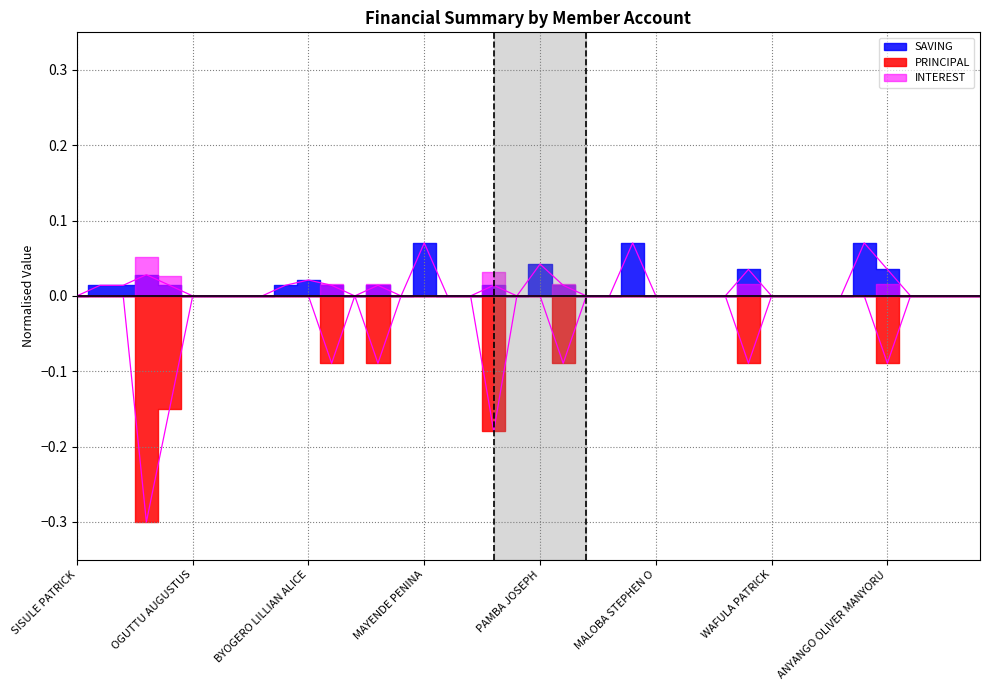

Does the chart have visible grid lines?

Yes